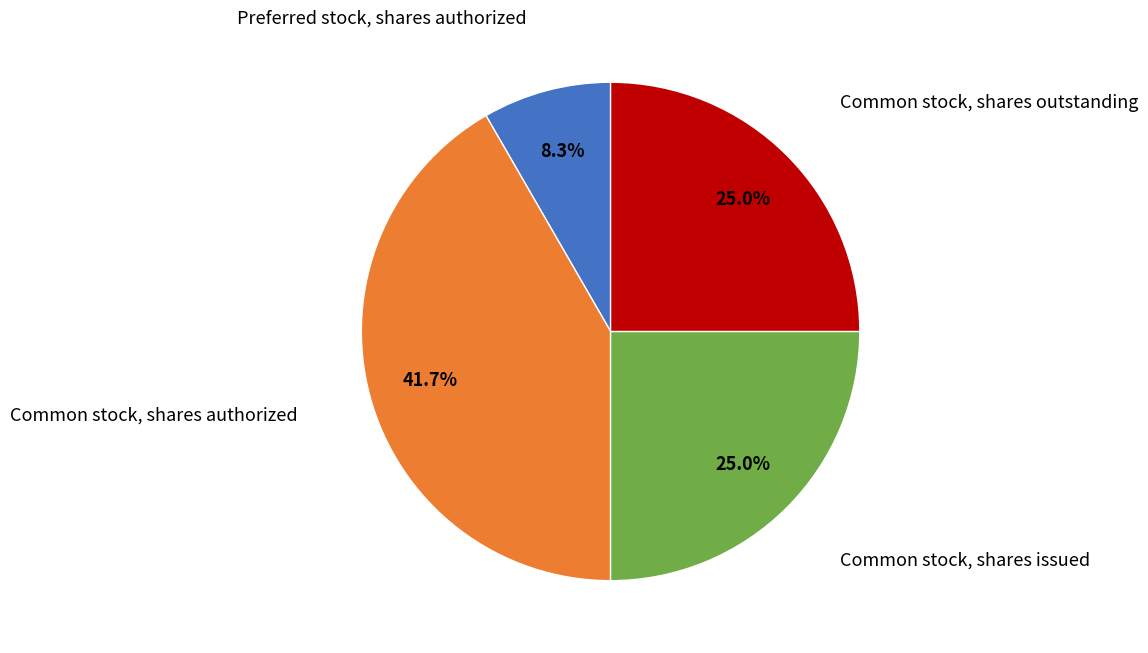

Is there any slice that represents more than half of the pie?

No